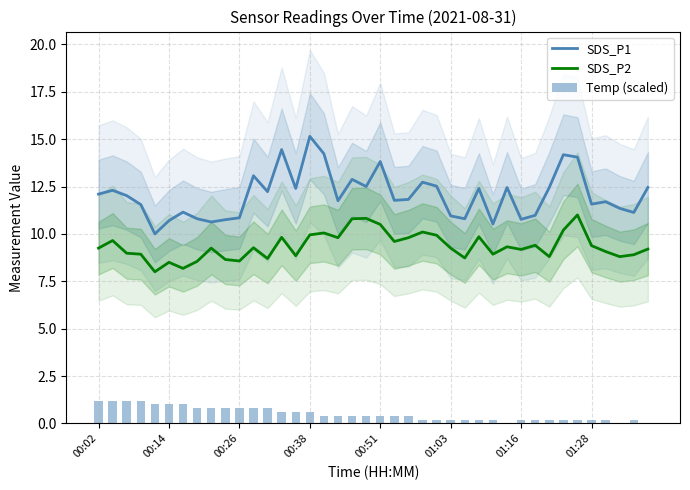

True or false: SDS_P2 and SDS_P1 cross at least once.

False